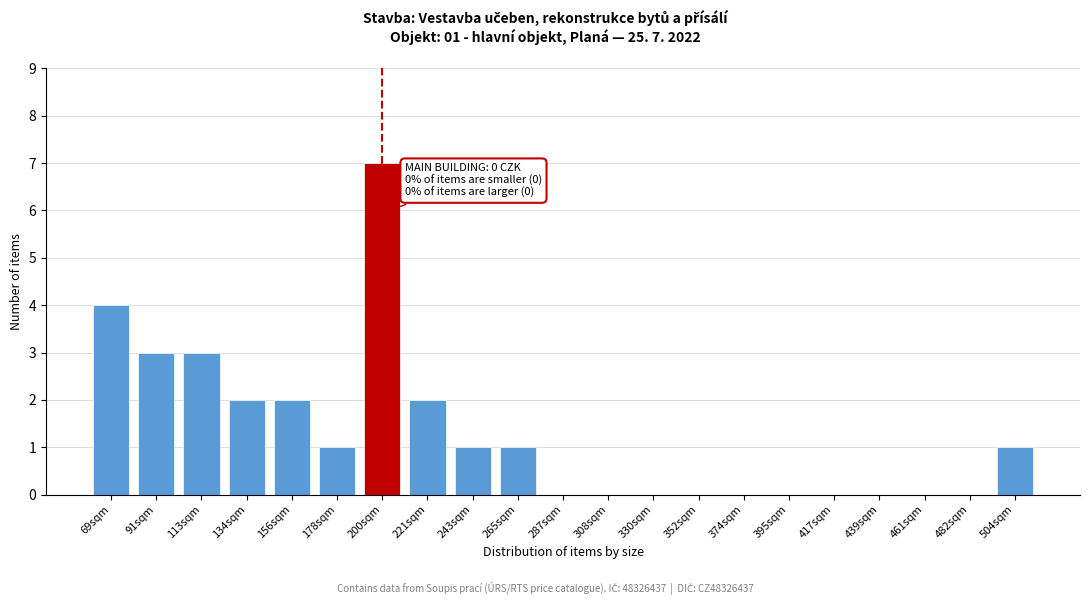

Reading left to right, what are all the values shown in this chart?

69sqm=4	91sqm=3	113sqm=3	134sqm=2	156sqm=2	178sqm=1	200sqm=7	221sqm=2	243sqm=1	265sqm=1	287sqm=0	308sqm=0	330sqm=0	352sqm=0	374sqm=0	395sqm=0	417sqm=0	439sqm=0	461sqm=0	482sqm=0	504sqm=1